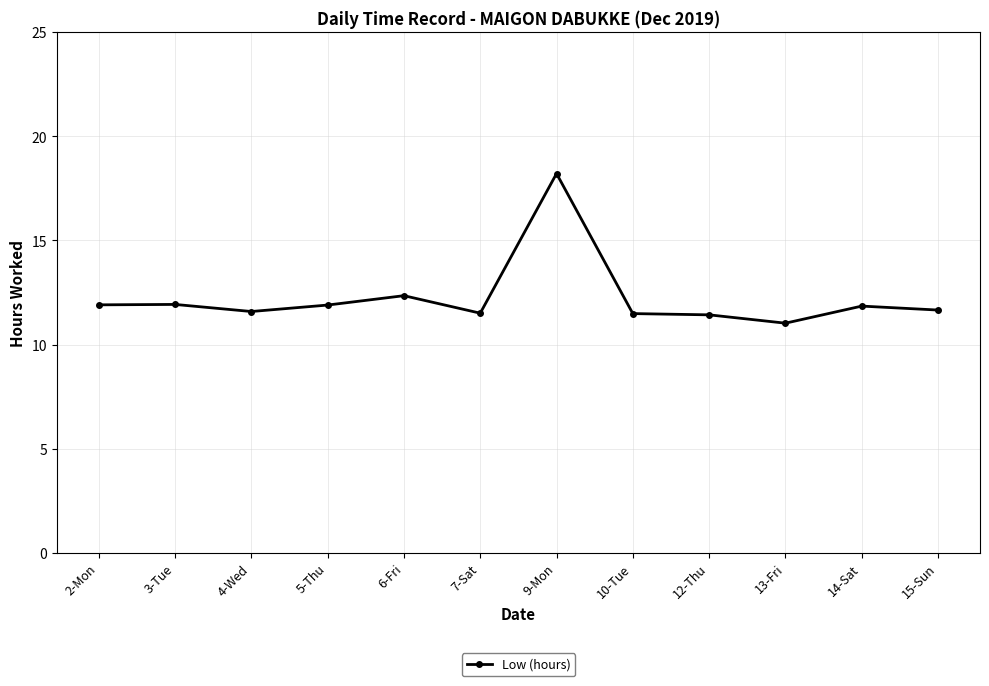

Which label corresponds to the smallest value in the chart?

13-Fri